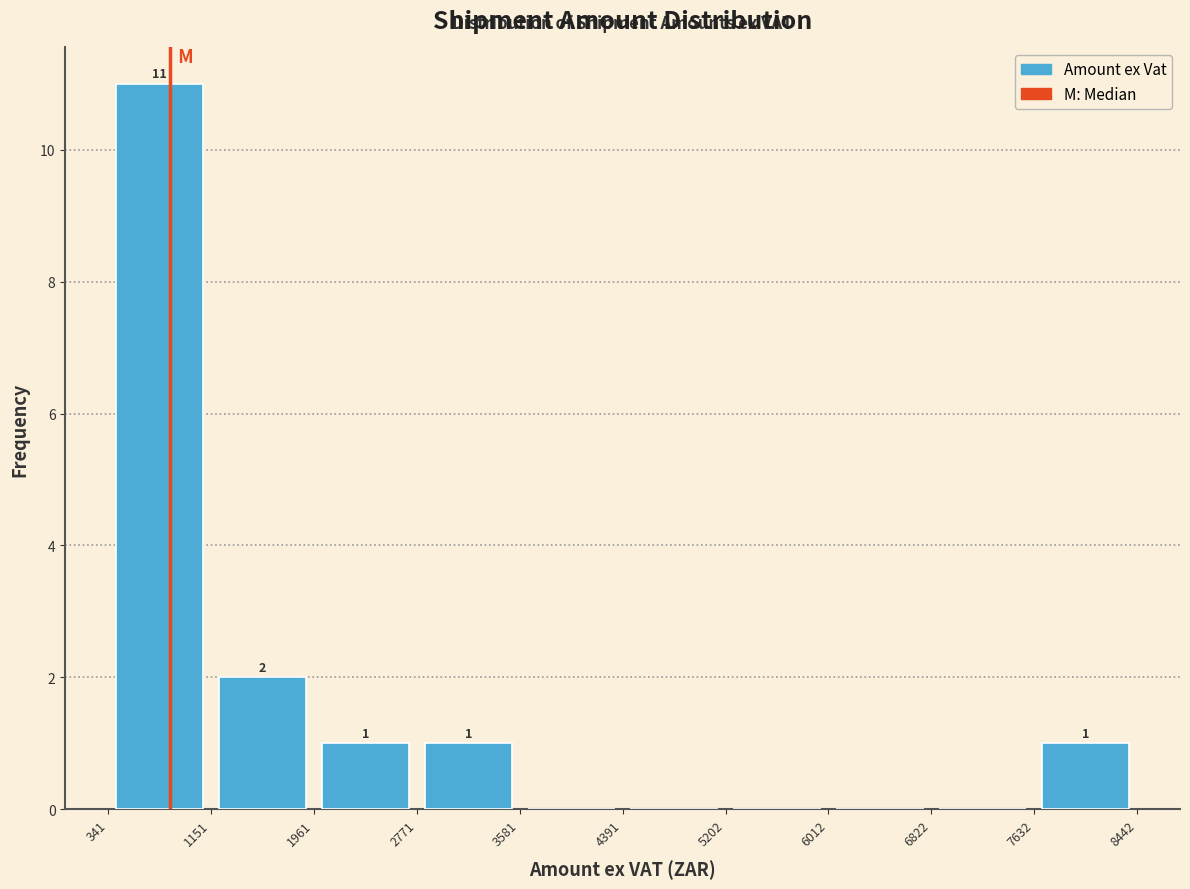

Over which range of the x-axis is the bar tallest?

341 to 1151